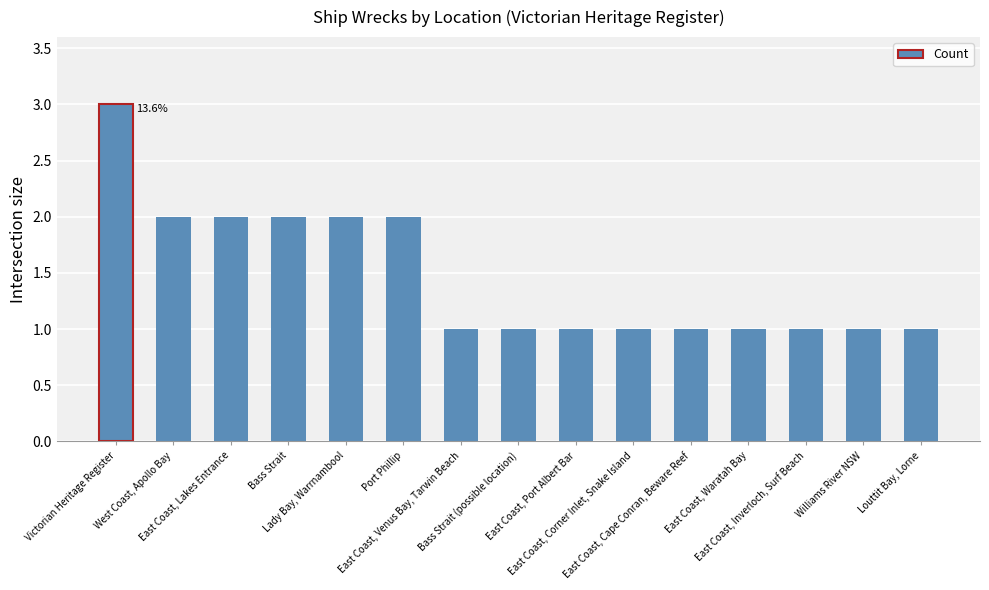

Which label corresponds to the largest value in the chart?

Victorian Heritage Register